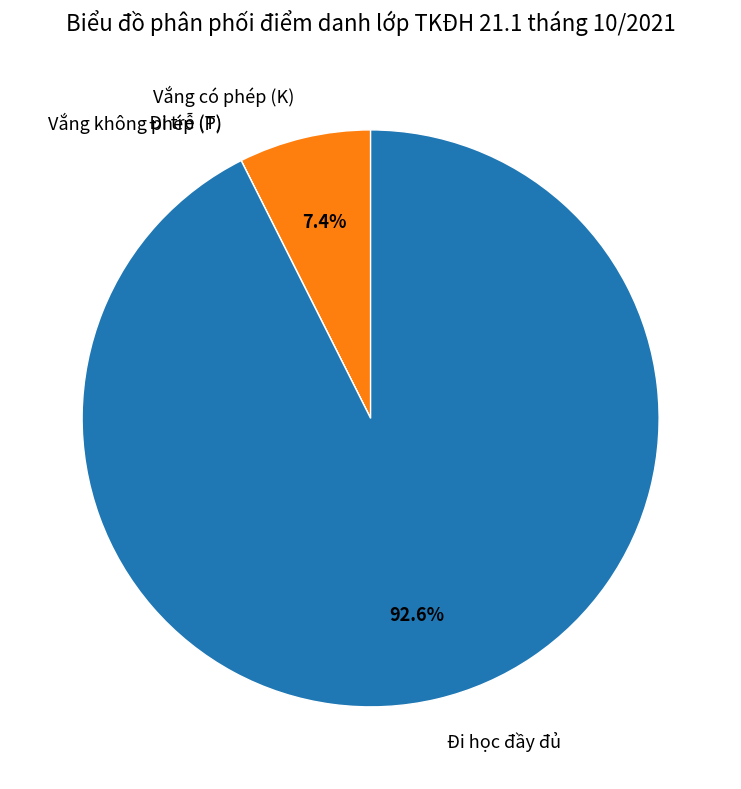

How much of the chart is everything except Đi học đầy đủ?

7.4%